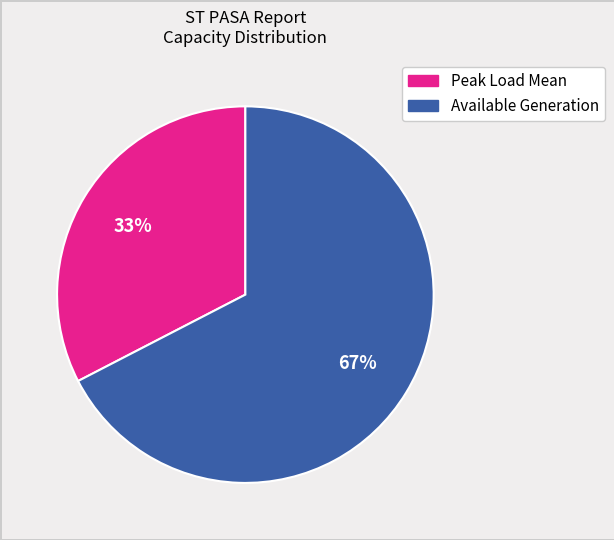

Is there a majority slice in this chart?

Yes